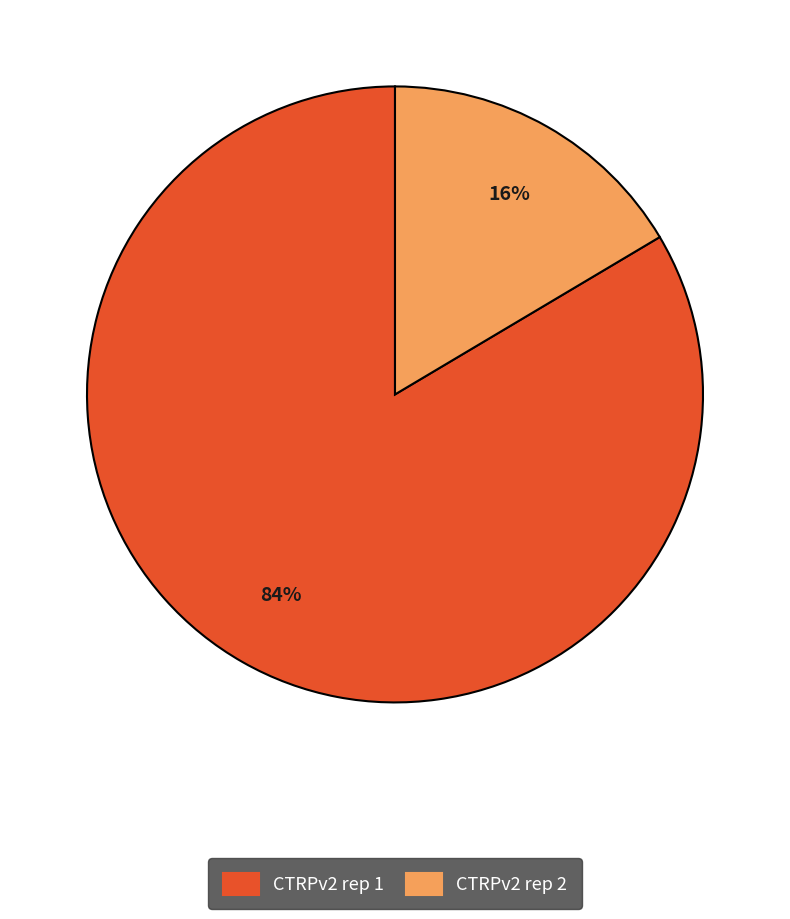

How many segments does this pie chart have?

2